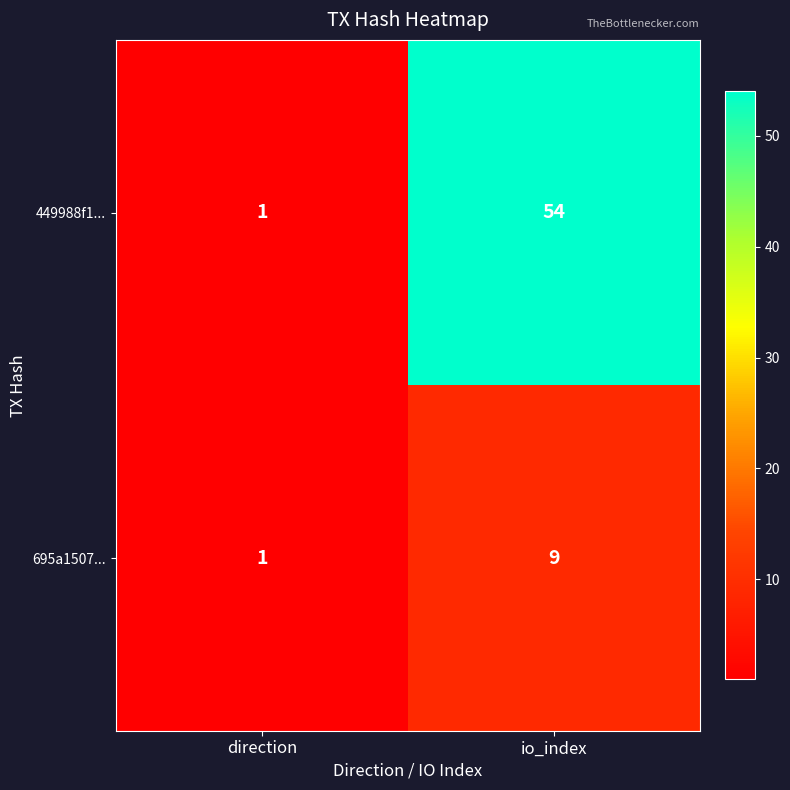

At which category does the chart reach its minimum across all series?

direction